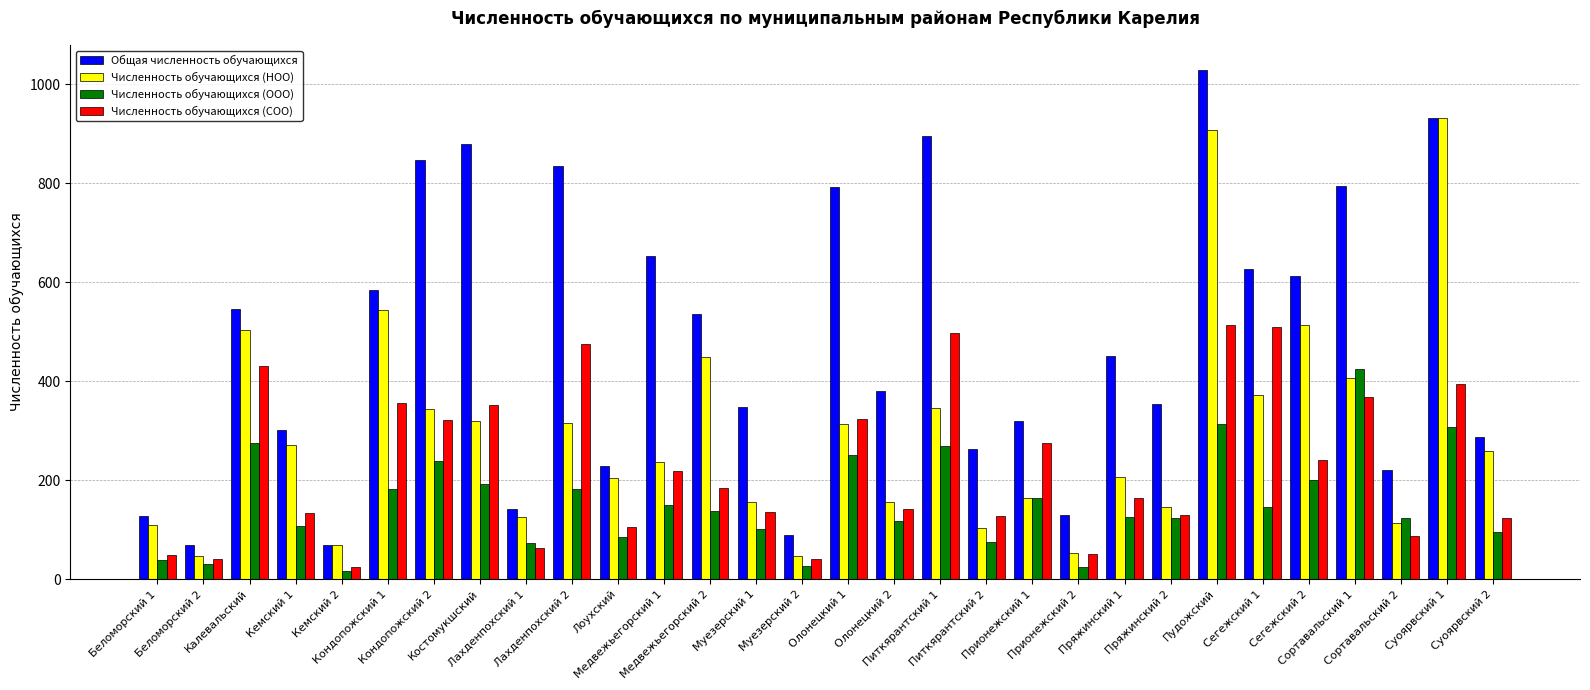

Rank the series by their maximum value, from lowest to highest.

Численность обучающихся (ООО), Численность обучающихся (СОО), Численность обучающихся (НОО), Общая численность обучающихся